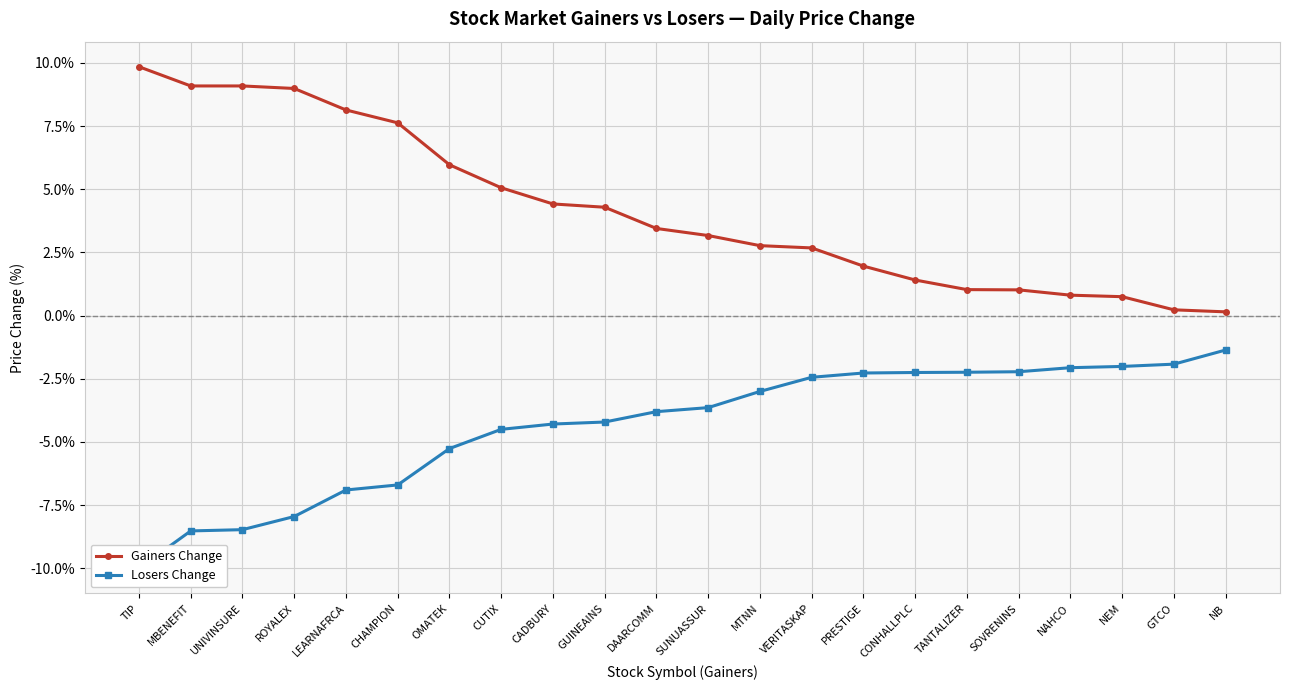

True or false: Losers Change has more than 2 interior local peaks.

False